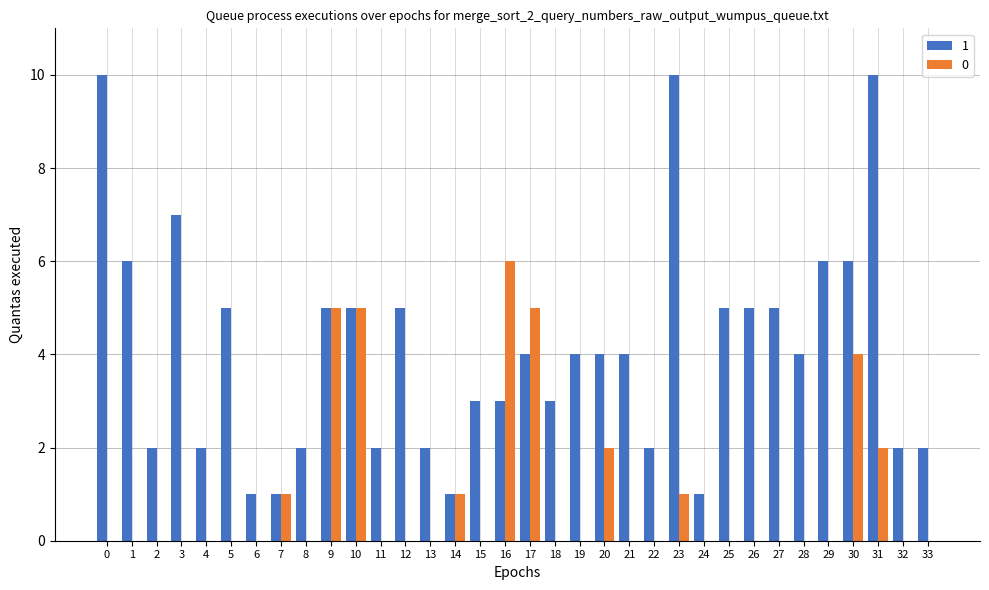

True or false: 1 has a value of 0 at 24.

False